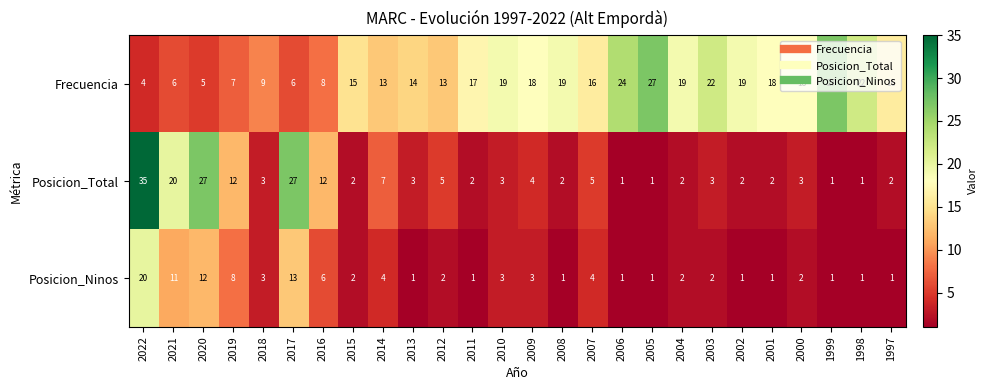

Which series has the widest spread of values?

Posicion_Total